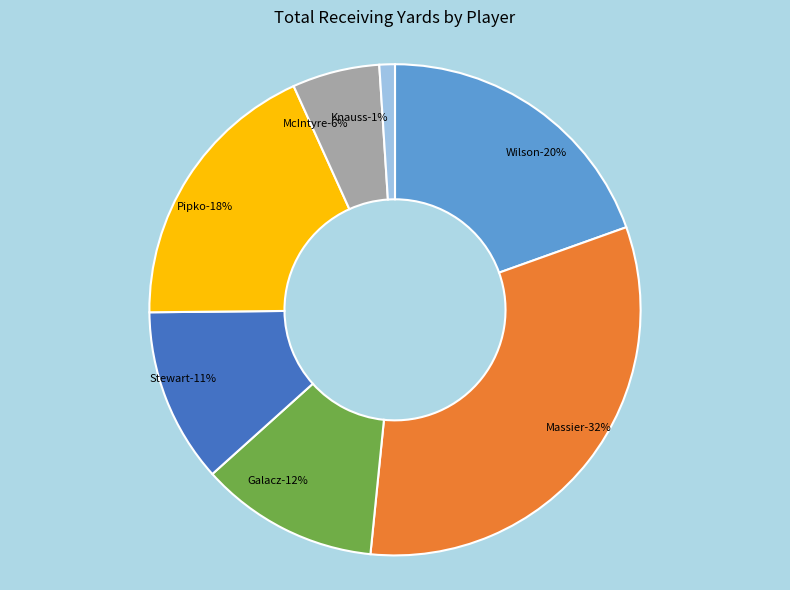

Does Knauss, Levi account for over 50% of the chart?

No